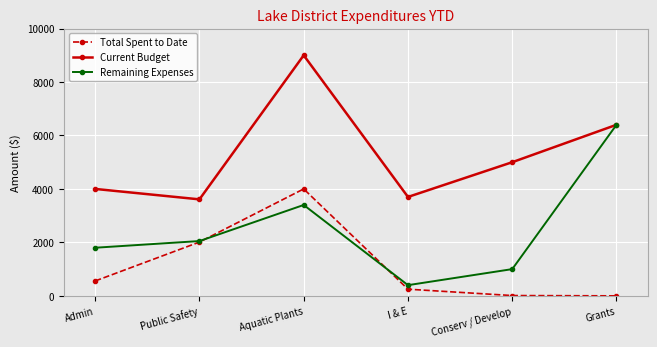

How many data points does each series have?

6